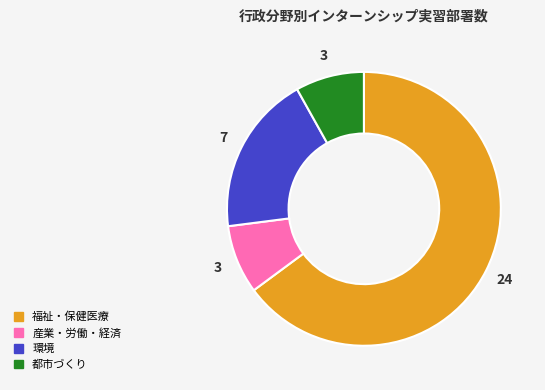

Is it true that 福祉・保健医療 is 65% of the pie?

True